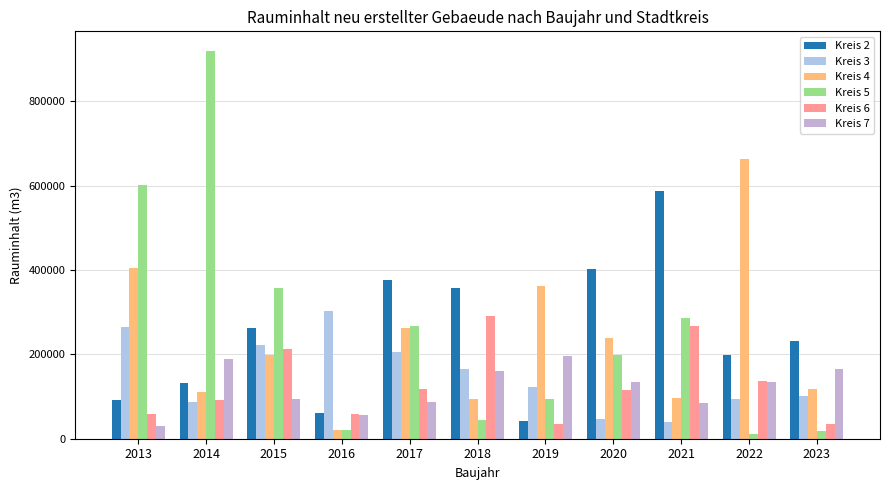

What is the sum of all Kreis 3 values?

1655467